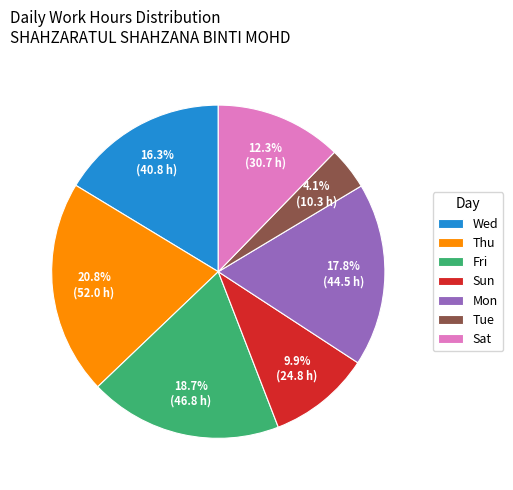

Which slice is the largest?

Thu